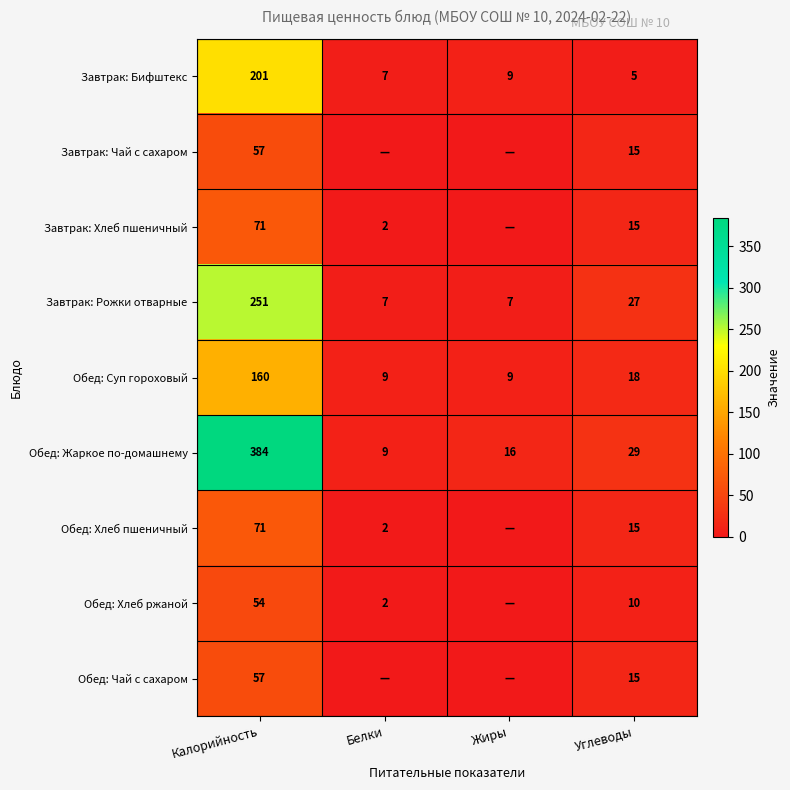

At how many categories does at least one series exceed 36?

1